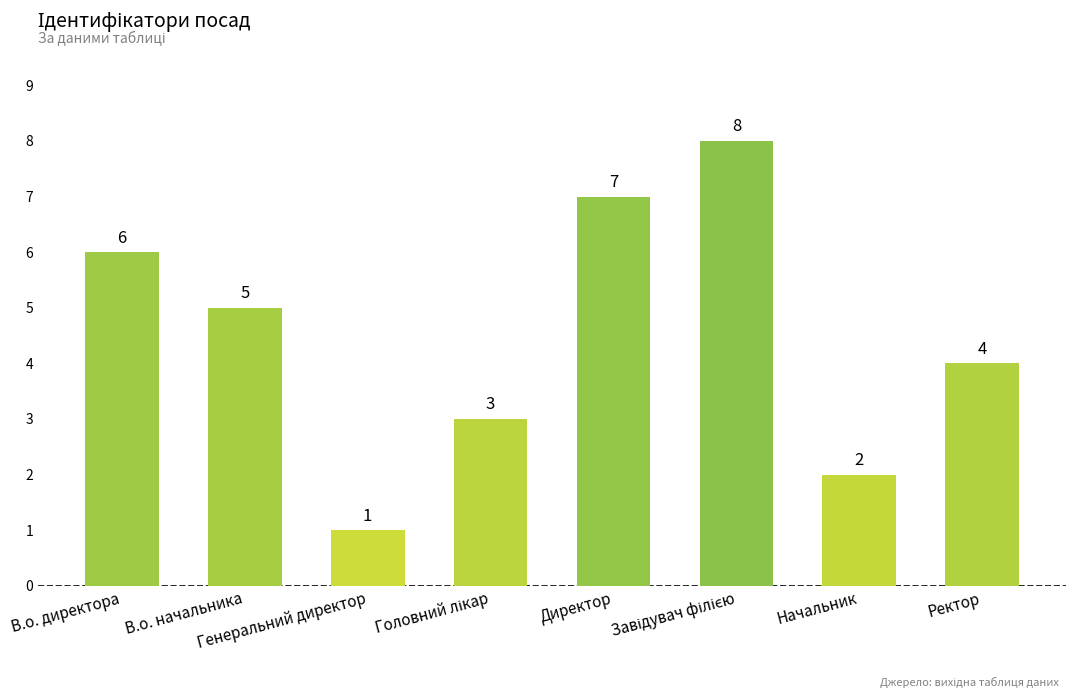

How many data points are less than 5?

4